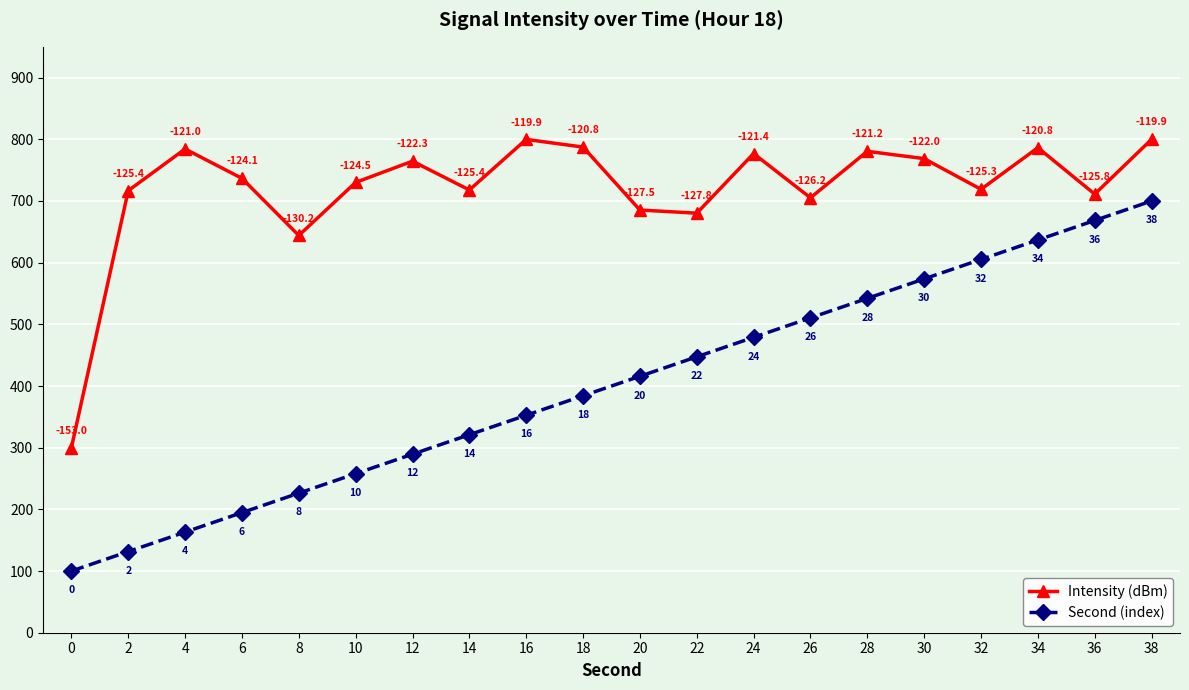

What is the spread (max minus min) of values at 34?

149.6